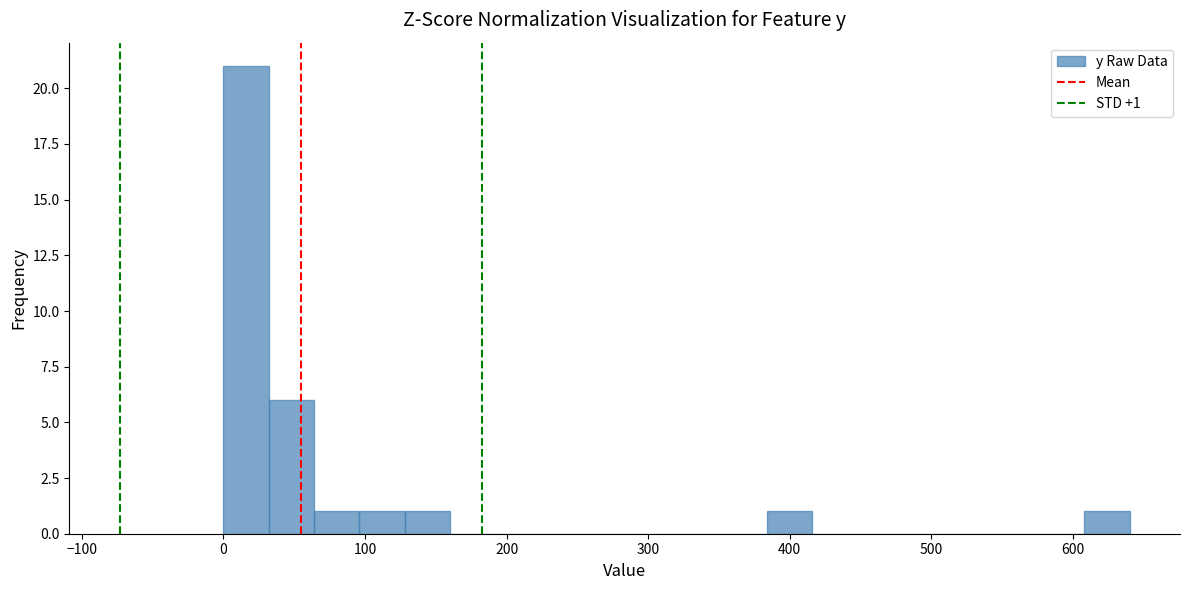

Read against the x-axis, roughly where is the centre of the tallest bar?

20